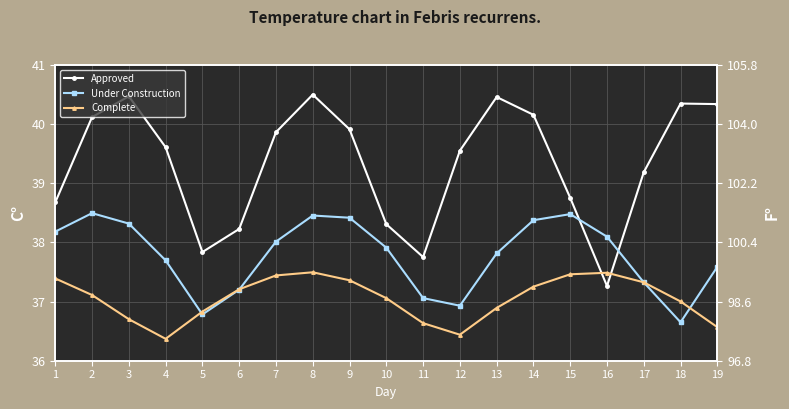

What is the difference between the second highest and minimum values in the Under Construction series?

1.8